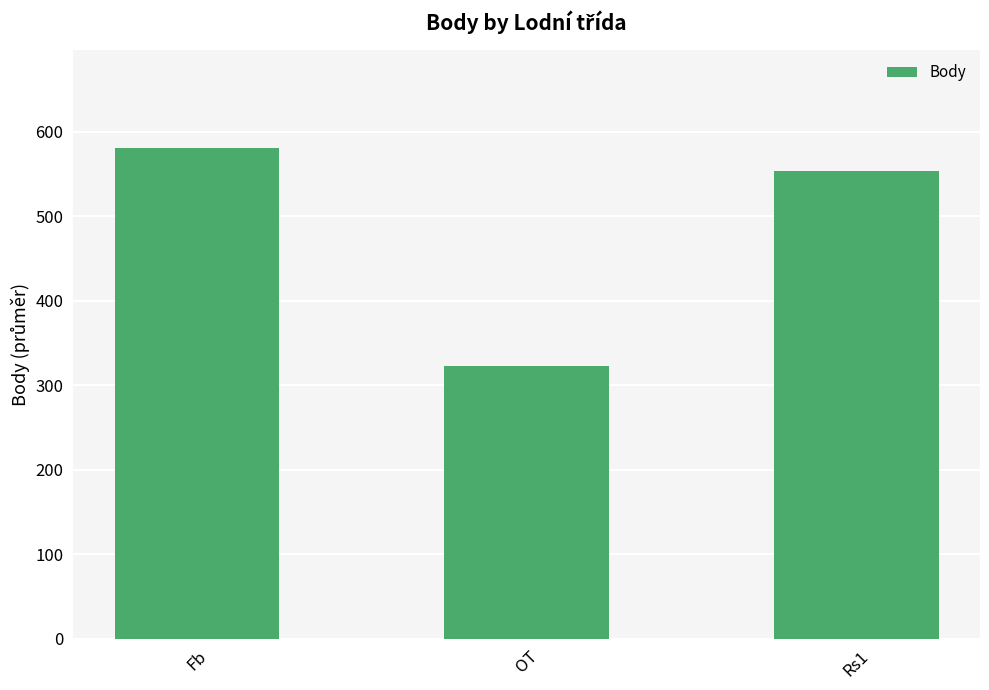

Rank the categories by value from highest to lowest.

Fb, Rs1, OT